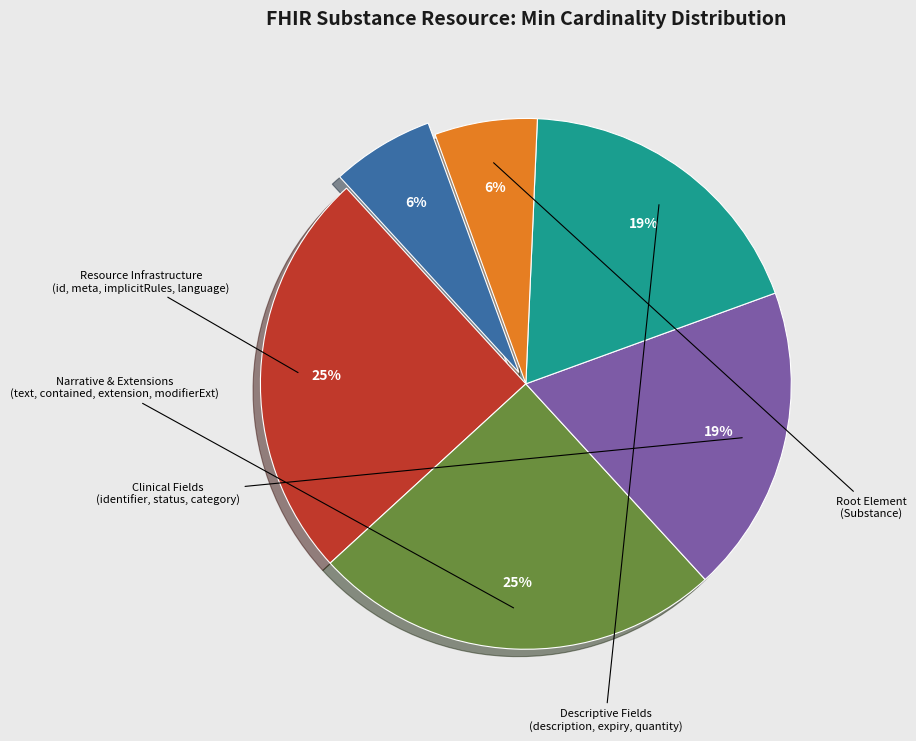

Does any single category account for the majority?

No